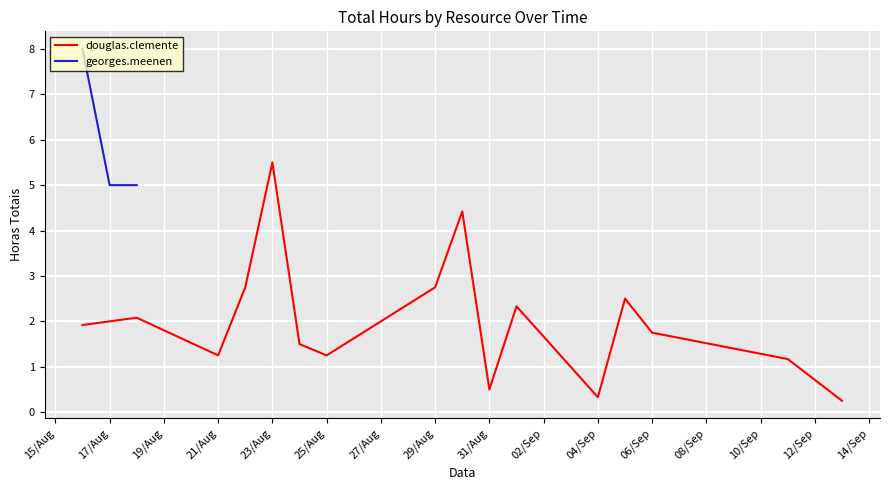

At which label does douglas.clemente reach its peak?

23/Aug